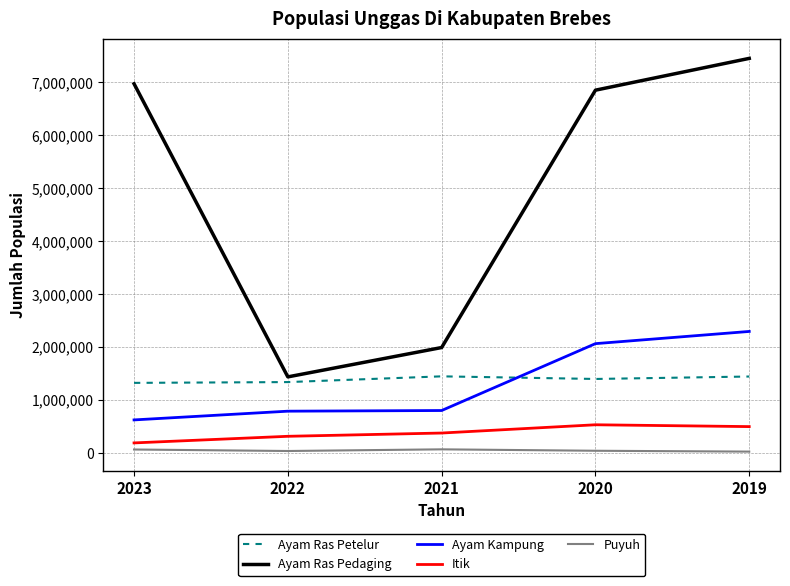

Which series has the largest range (max minus min)?

Ayam Ras Pedaging